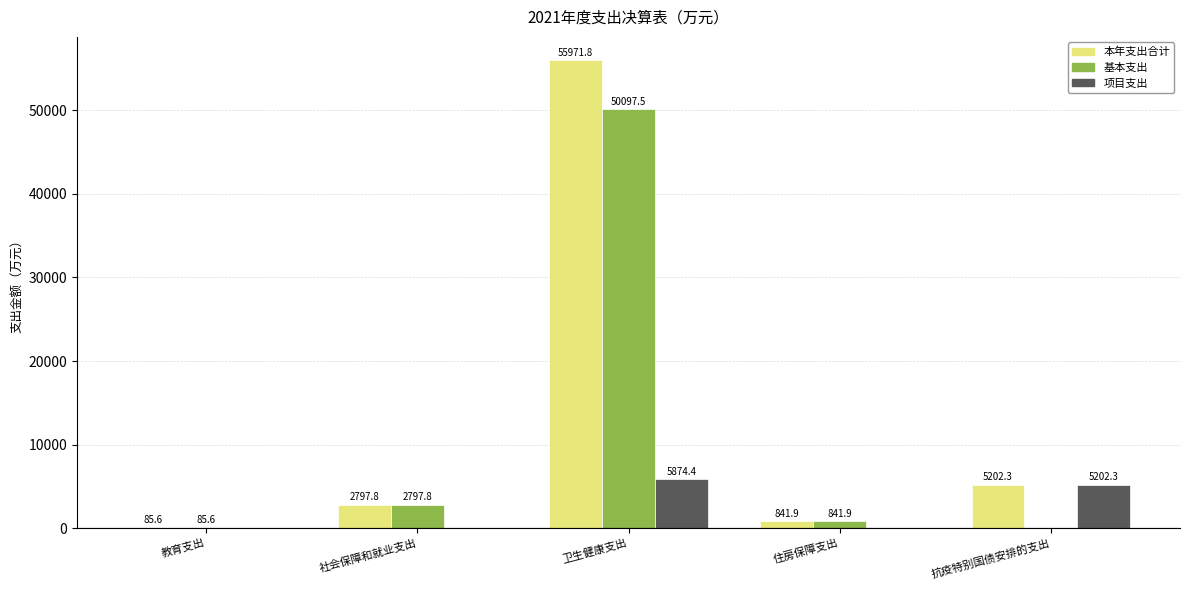

Is the value of 本年支出合计 at 卫生健康支出 greater than the value of 基本支出 at 社会保障和就业支出?

Yes